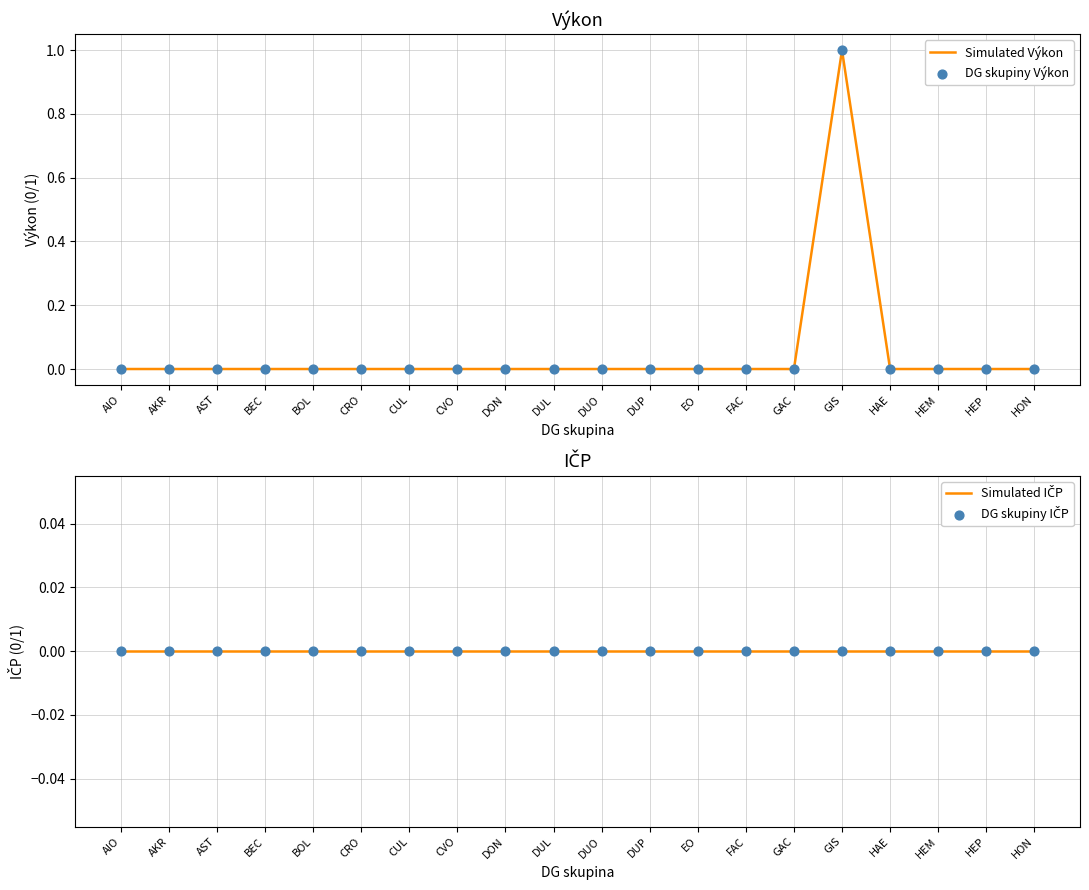

What are all the series names shown in the legend?

Simulated Výkon, DG skupiny Výkon, Simulated IČP, DG skupiny IČP